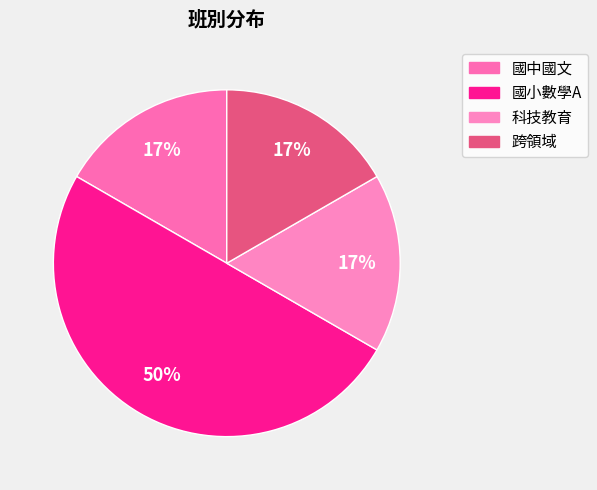

Rank the categories by value from highest to lowest.

國小數學A, 國中國文, 科技教育, 跨領域